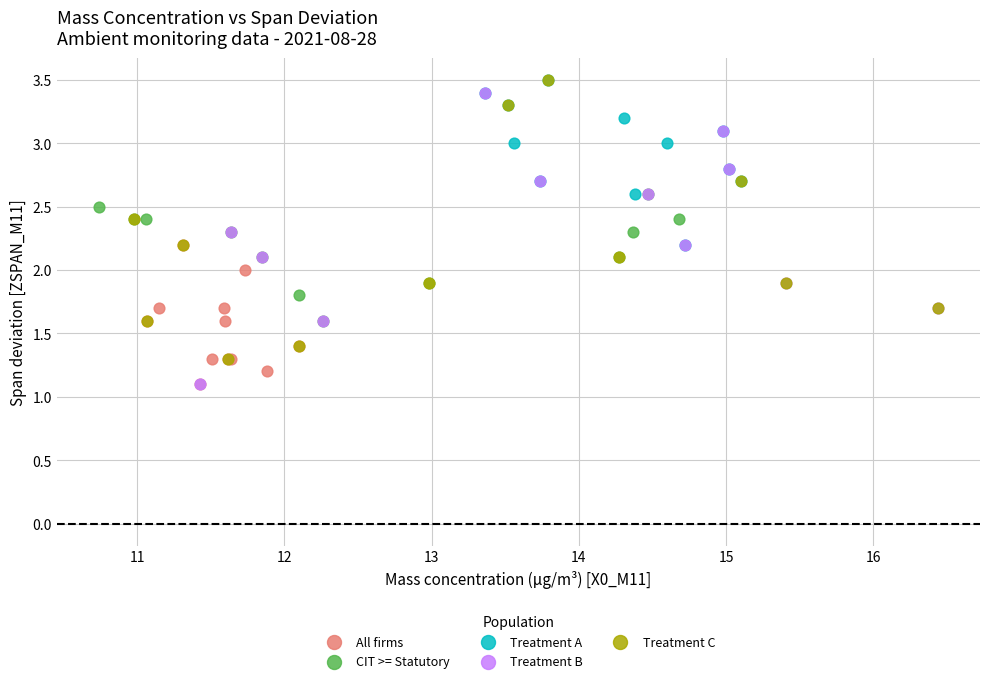

What are all the series names shown in the legend?

All firms, CIT >= Statutory, Treatment A, Treatment B, Treatment C